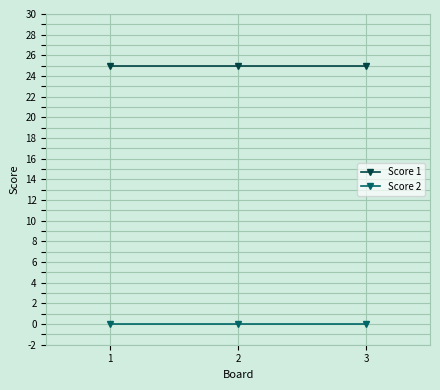

What is the difference between the highest and lowest values at 1?

25